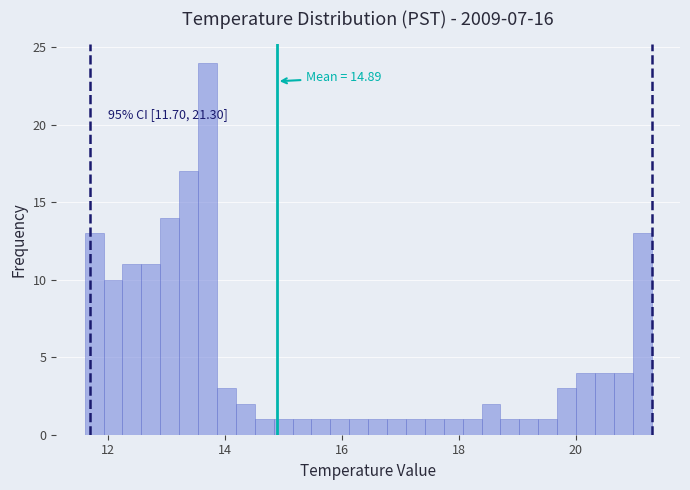

Around what value on the x-axis is the tallest bar? Give the approximate position of its centre, as read against the axis.

13.8